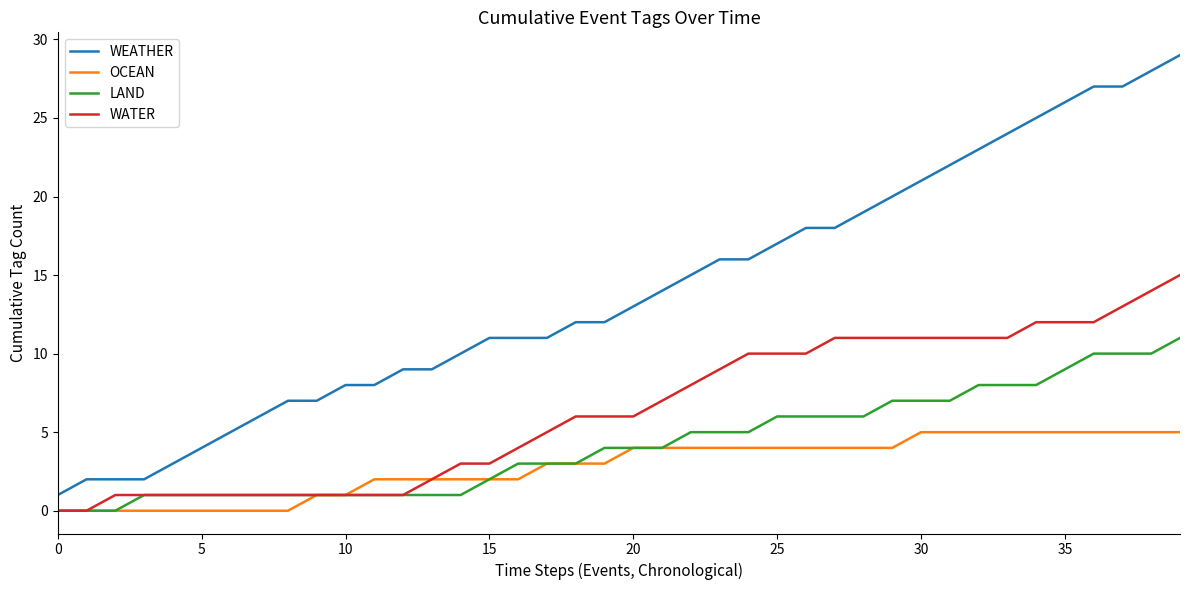

Which series has the widest spread of values?

WEATHER